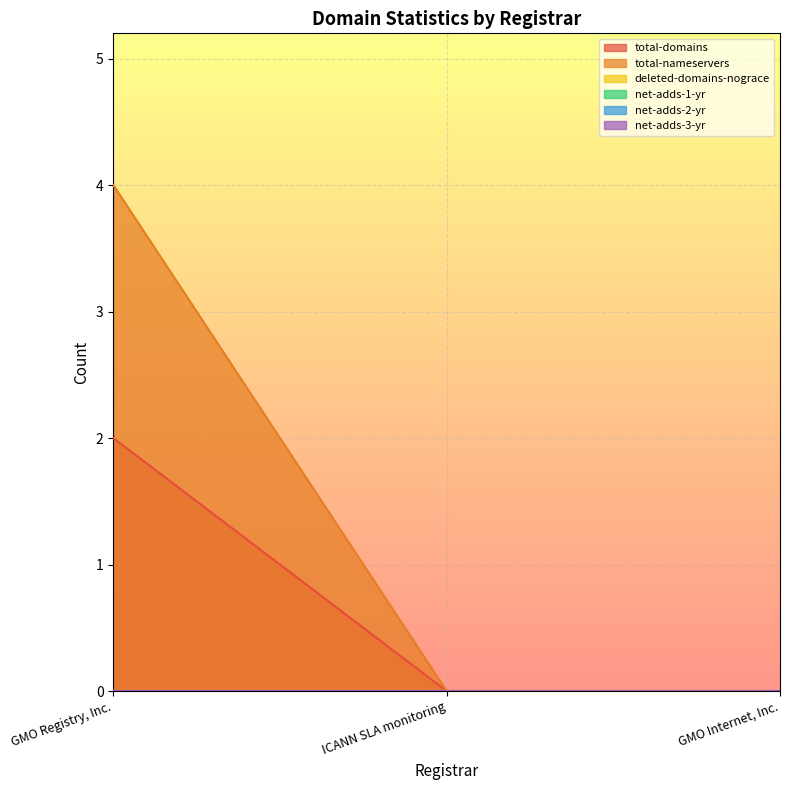

Which series changed the most between GMO Registry, Inc. and GMO Internet, Inc.?

total-nameservers